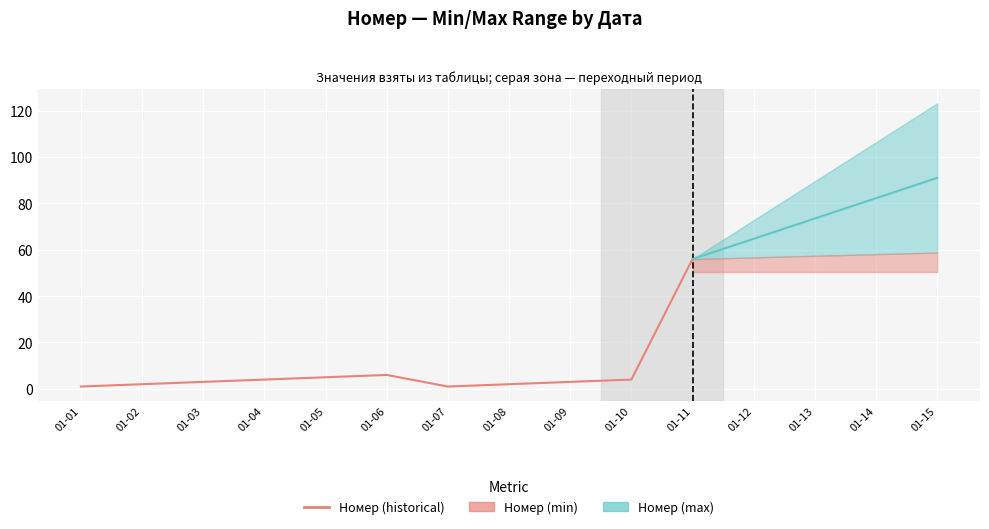

What is the average value?

8